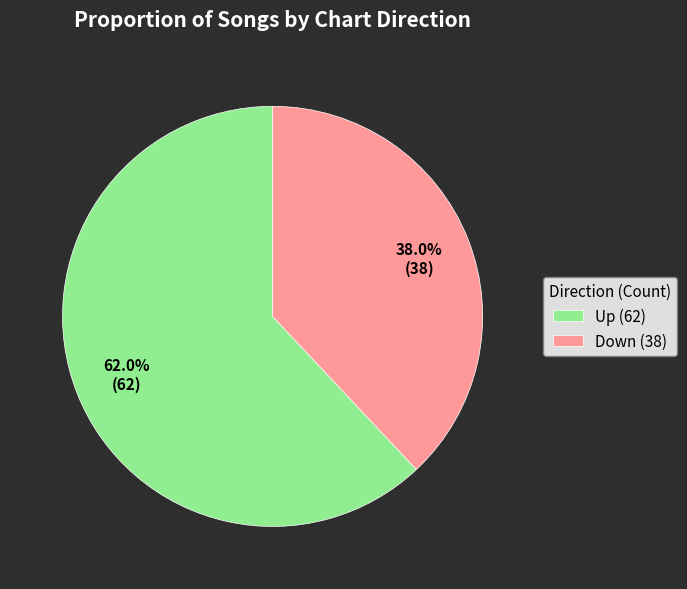

Rank the categories by value from lowest to highest.

Down (38), Up (62)